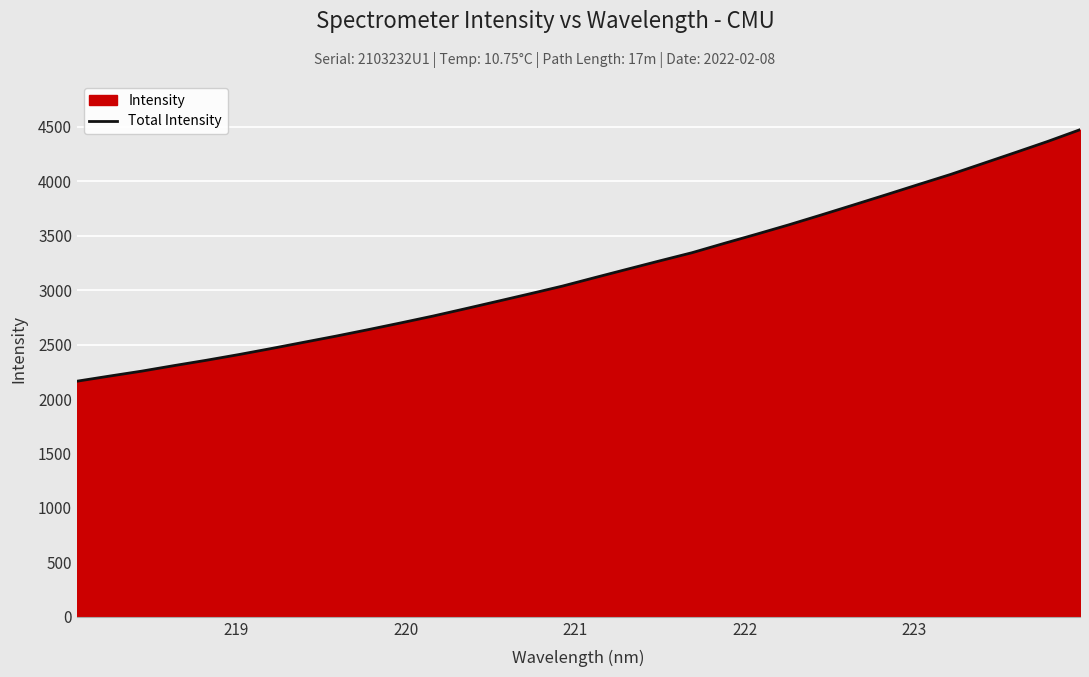

What is the sum of all values?

101220.1